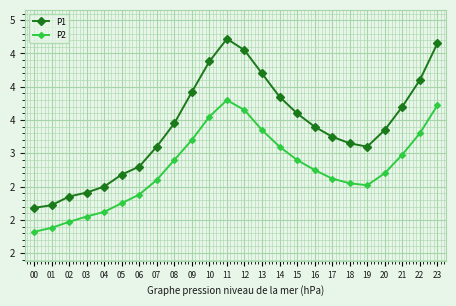

Reading left to right, extract all data points from this chart.

P1: 00=2.2	01=2.2	02=2.4	03=2.4	04=2.5	05=2.7	06=2.8	07=3.1	08=3.5	09=3.9	10=4.4	11=4.7	12=4.5	13=4.2	14=3.9	15=3.6	16=3.4	17=3.2	18=3.1	19=3.1	20=3.4	21=3.7	22=4.1	23=4.7
P2: 00=1.8	01=1.9	02=2.0	03=2.0	04=2.1	05=2.2	06=2.4	07=2.6	08=2.9	09=3.2	10=3.5	11=3.8	12=3.6	13=3.4	14=3.1	15=2.9	16=2.8	17=2.6	18=2.5	19=2.5	20=2.7	21=3.0	22=3.3	23=3.7